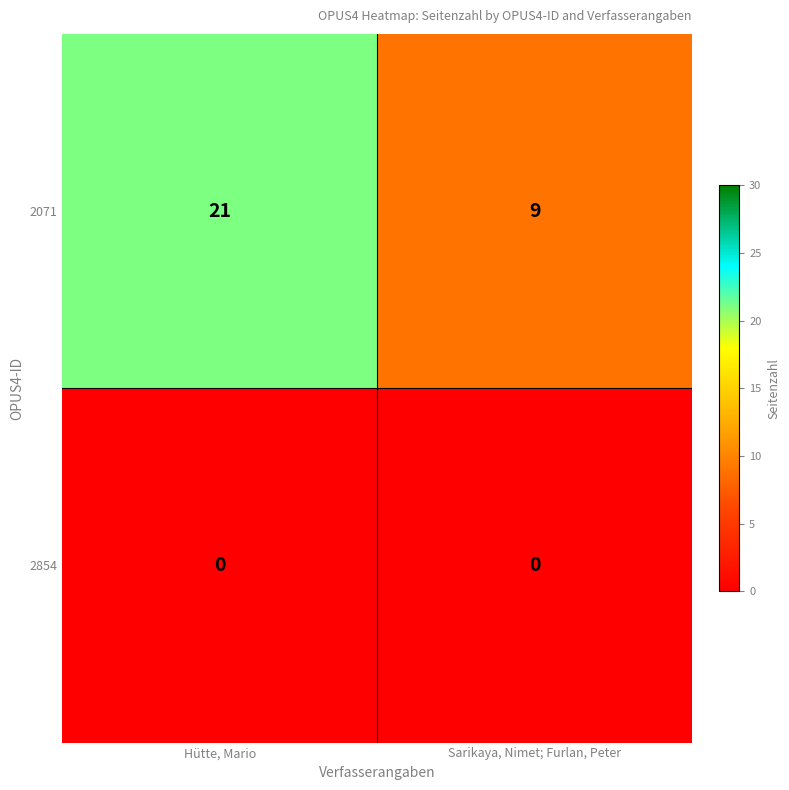

The 2071 series shows 9 at Sarikaya, Nimet; Furlan, Peter. True or false?

True